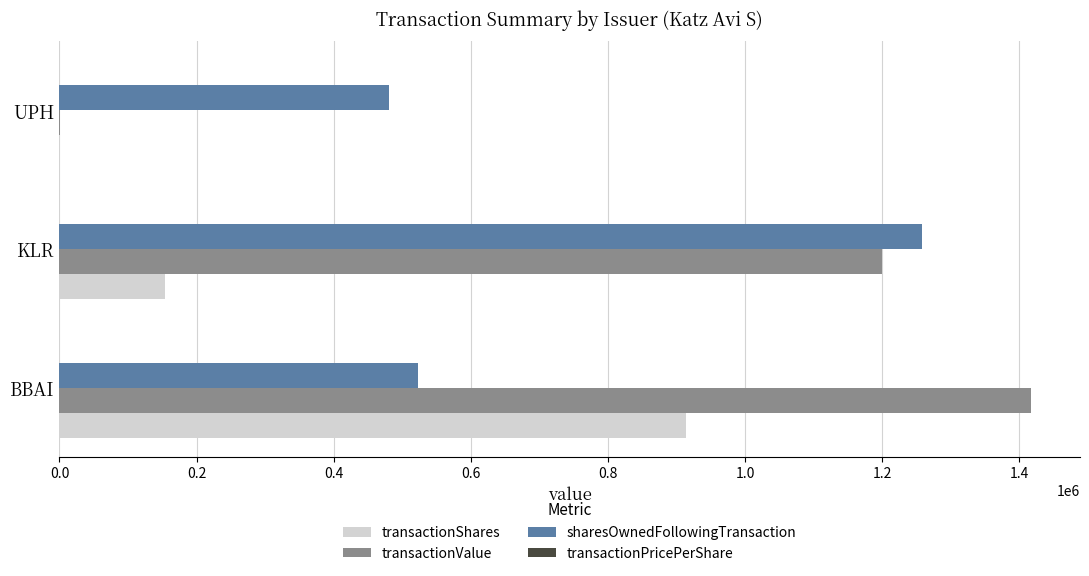

What is the greatest value displayed?

1417531.0